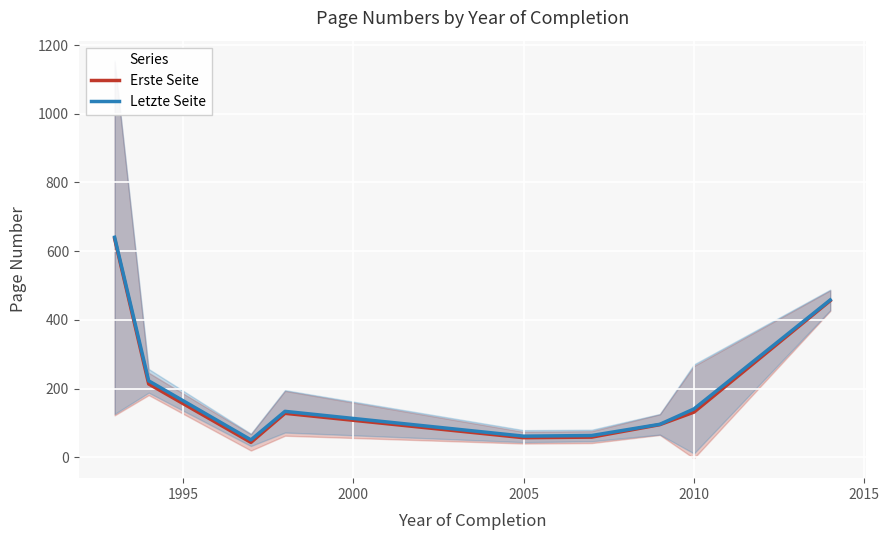

Rank the series by their average value, from highest to lowest.

Letzte Seite, Erste Seite